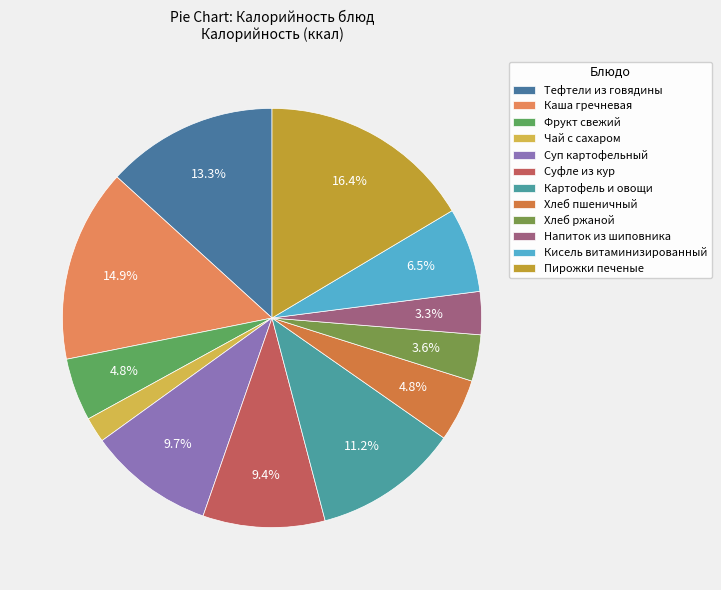

To the nearest percent, what percentage of the pie is Каша гречневая?

15%